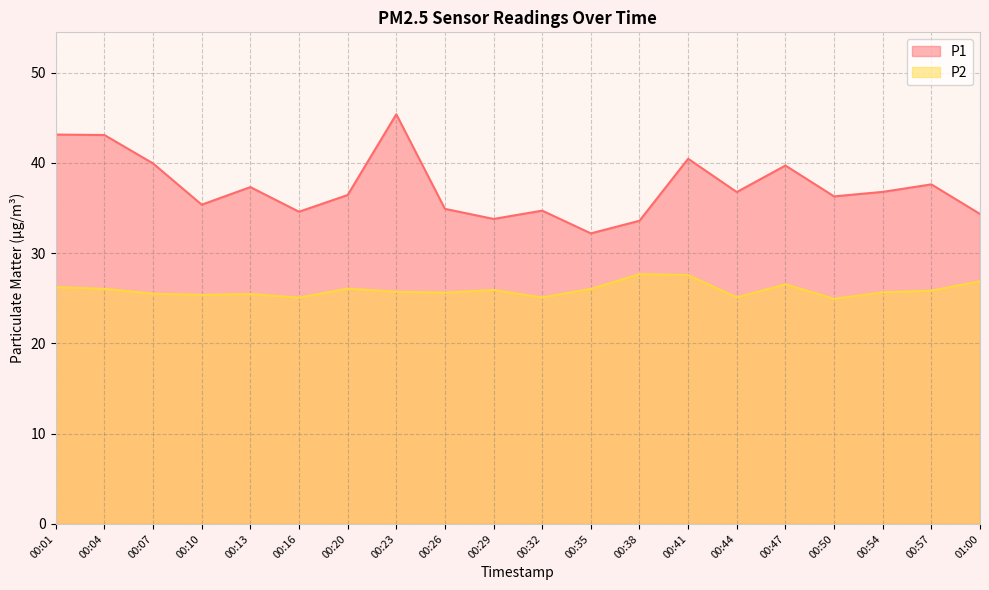

Rank the series at 00:01 from highest to lowest value.

P1, P2